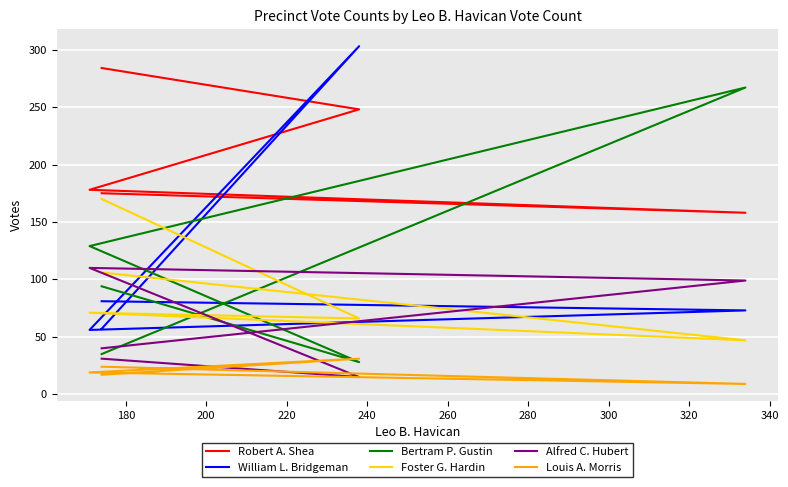

Reading left to right, what are all the values shown in this chart?

Robert A. Shea: 284	248	178	158	175
William L. Bridgeman: 57	303	56	73	81
Bertram P. Gustin: 94	28	129	267	35
Foster G. Hardin: 170	66	71	47	106
Alfred C. Hubert: 31	15	110	99	40
Louis A. Morris: 17	31	19	9	24